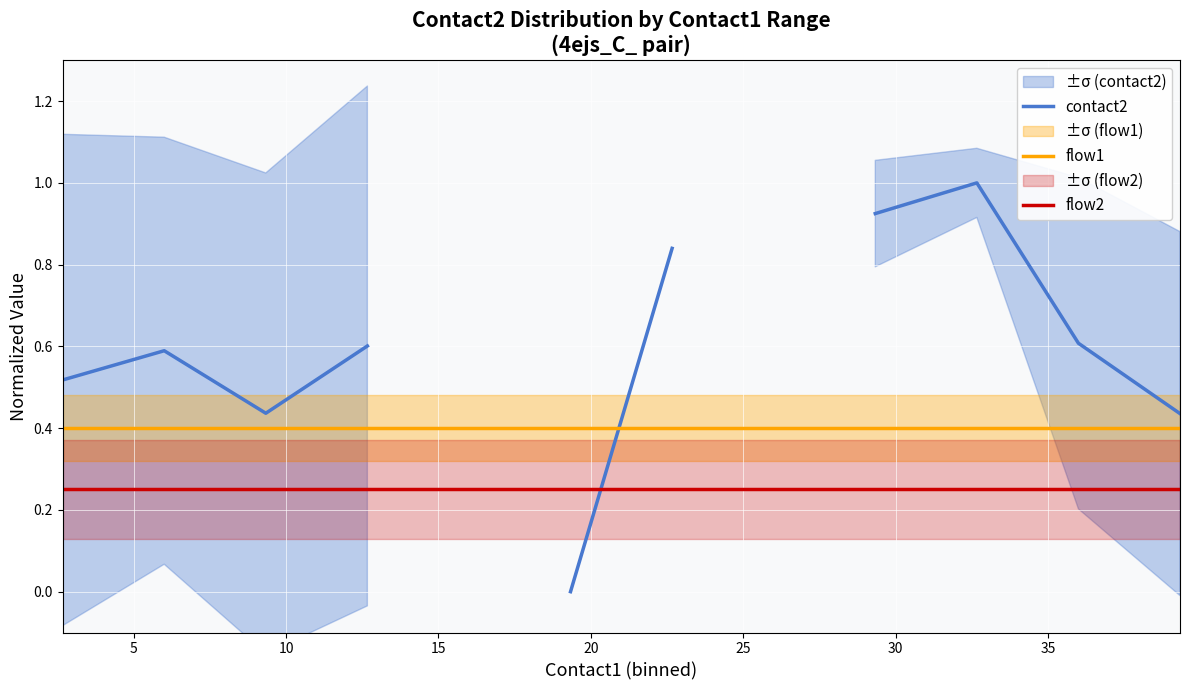

In contact2, how many points are lower than both neighbors (excluding endpoints)?

1